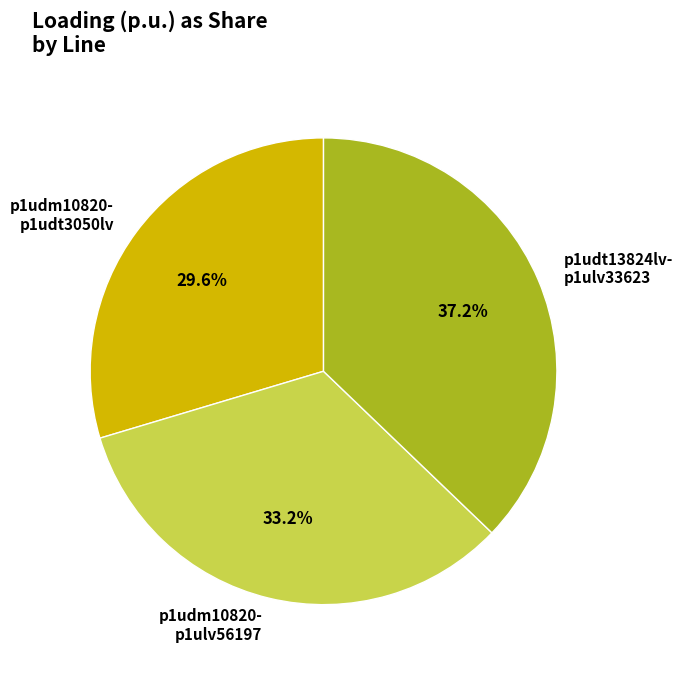

Between p1udm10820- p1ulv56197 and p1udt13824lv- p1ulv33623, which is larger?

p1udt13824lv- p1ulv33623